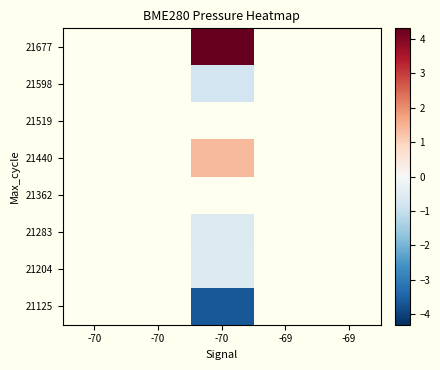

How many data points does each series have?

5